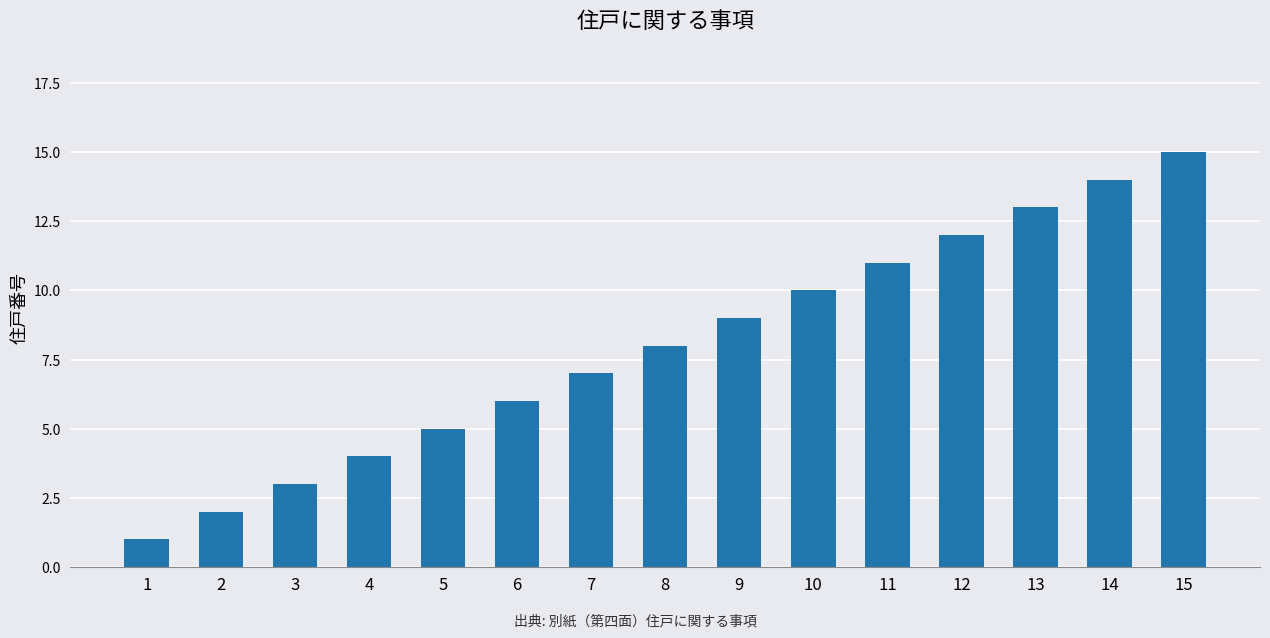

What is the value of the 14th bar from the left?

14